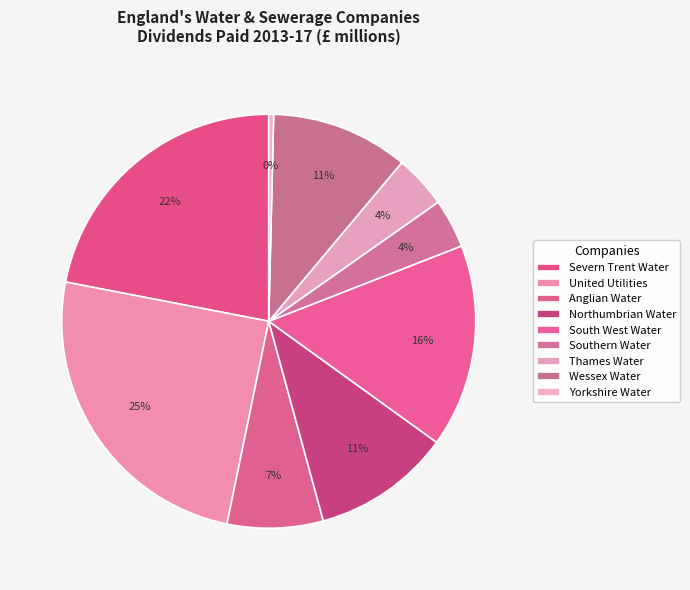

How many slices are in this pie chart?

9